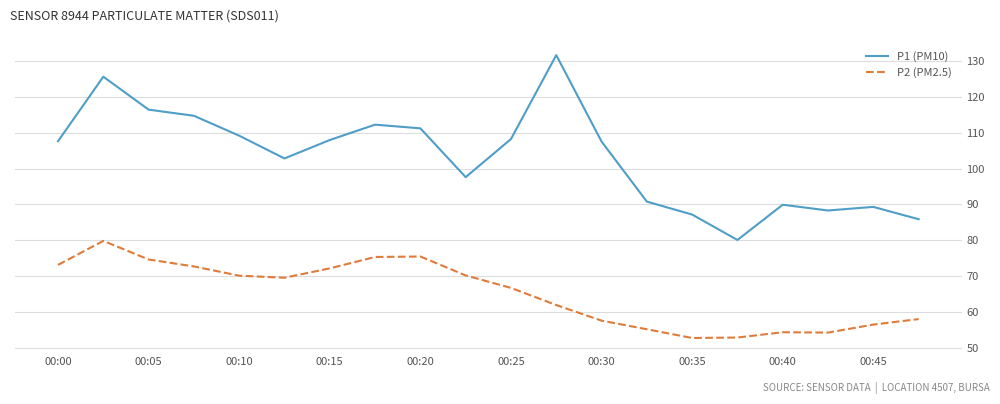

Which series has the largest range (max minus min)?

P1 (PM10)